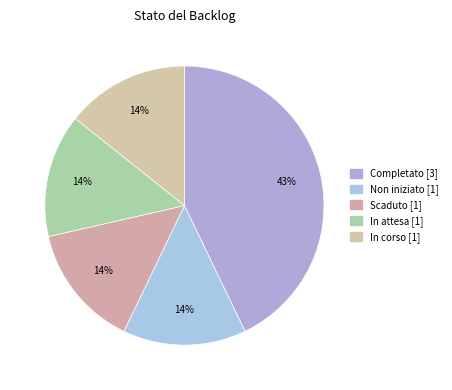

How many segments does this pie chart have?

5